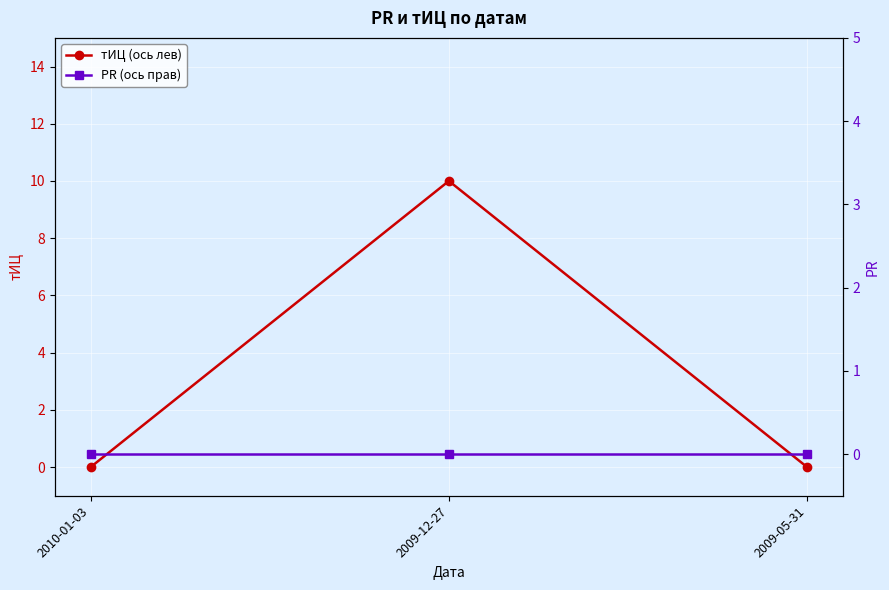

Between 2009-05-31 and 2010-01-03, which is larger?

2009-05-31